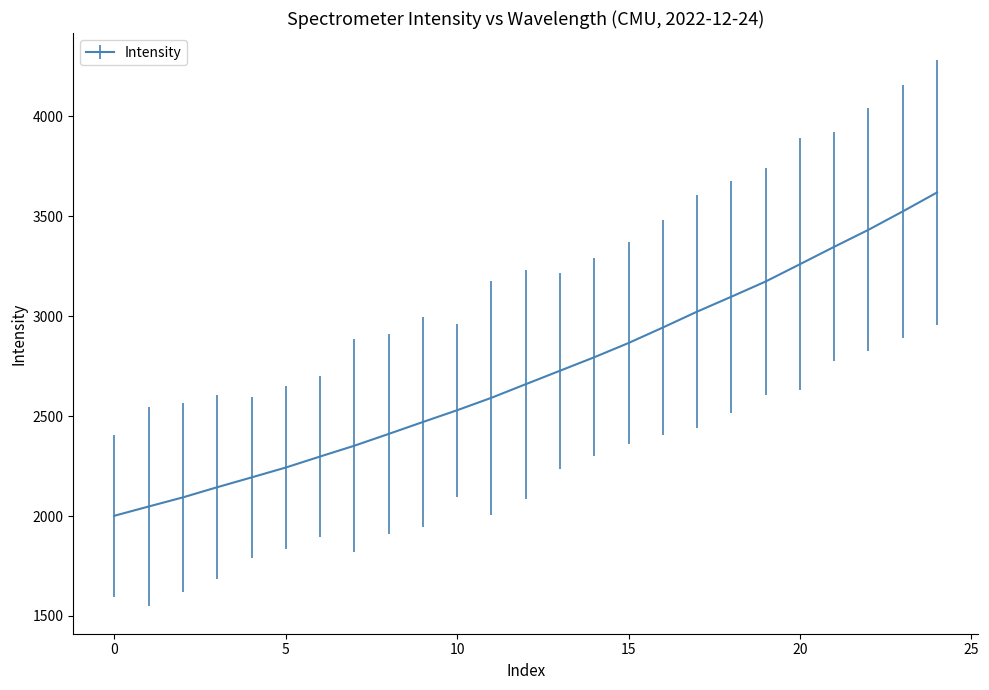

What is the minimum value shown in the chart?

2001.3